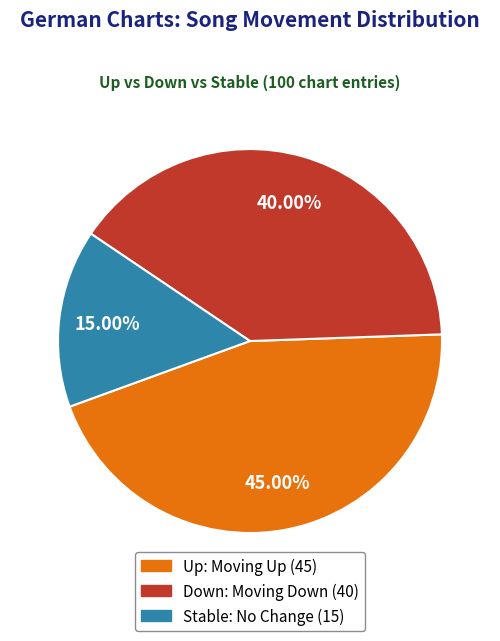

Is there any slice that represents more than half of the pie?

No